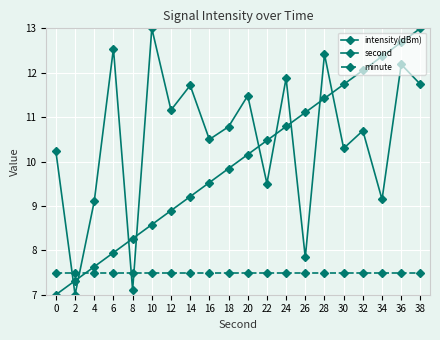

How many interior local peaks does the intensity(dBm) series have?

8